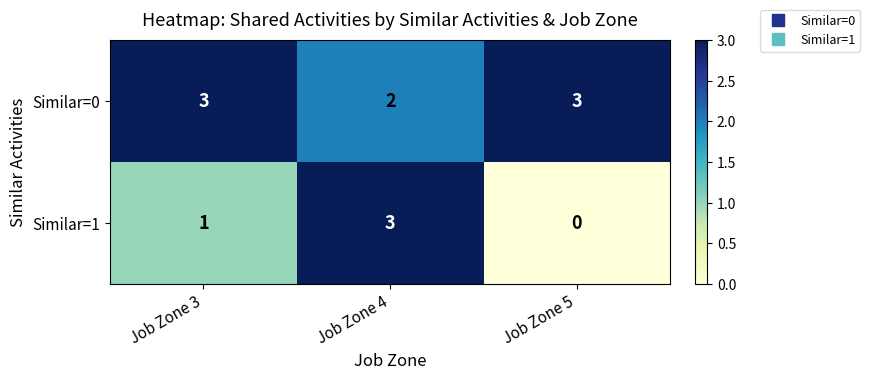

What is the difference between the maximum and minimum values in the Similar=1 series?

3